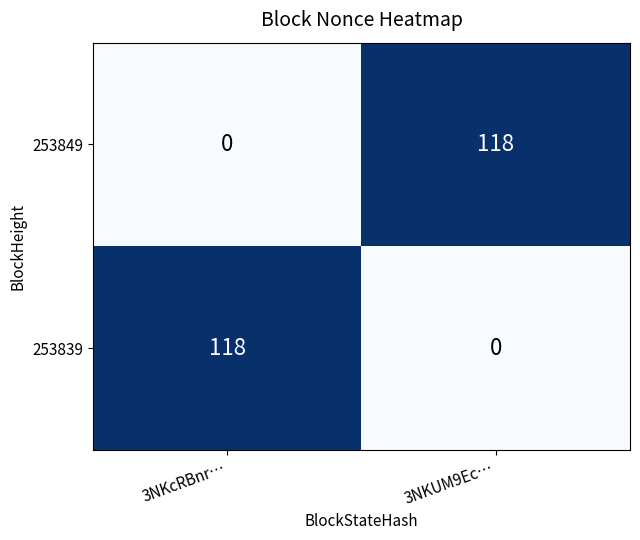

Reading left to right, transcribe all the data shown in this chart.

253849: 3NKcRBnr…=0	3NKUM9Ec…=118
253839: 3NKcRBnr…=118	3NKUM9Ec…=0